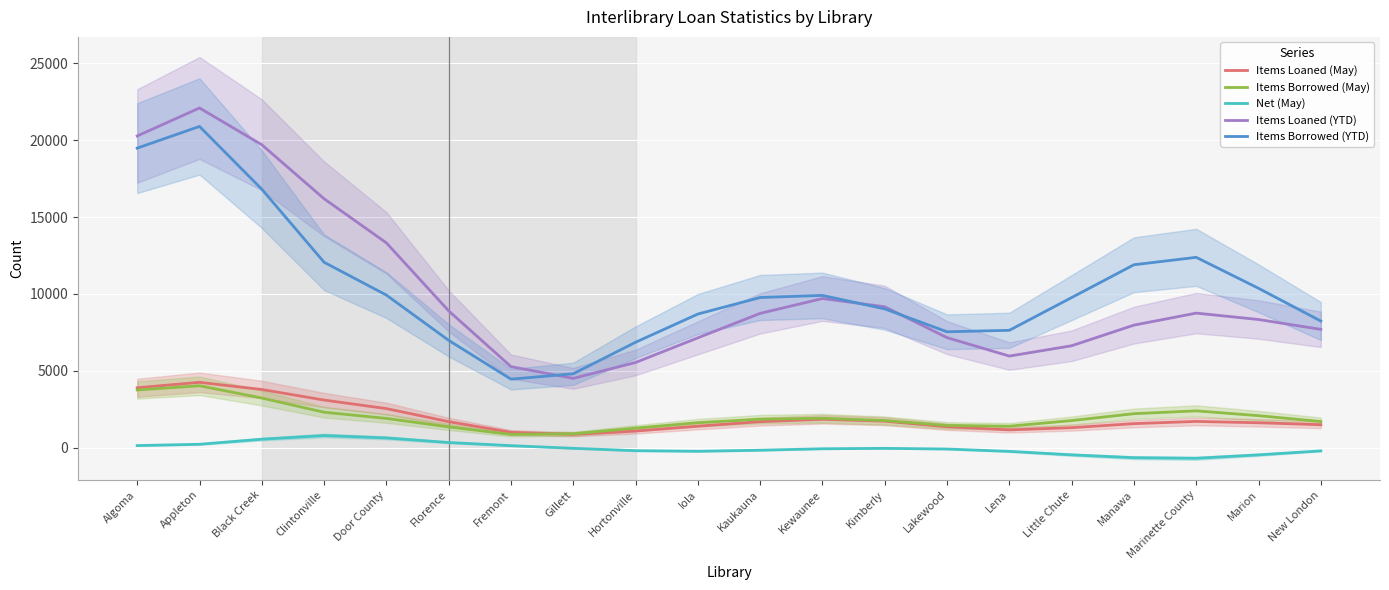

What is the total value across all series at Kimberly?

21641.6